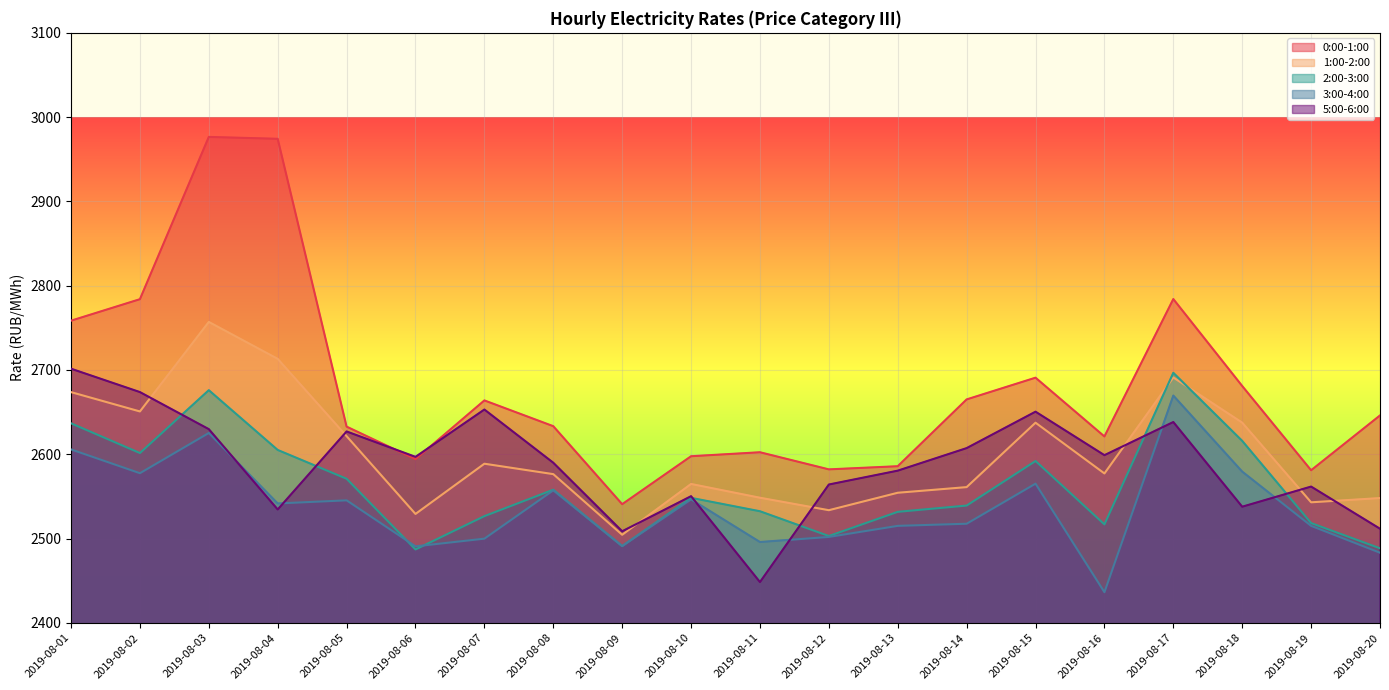

How many interior local valleys does the 0:00-1:00 series have?

5